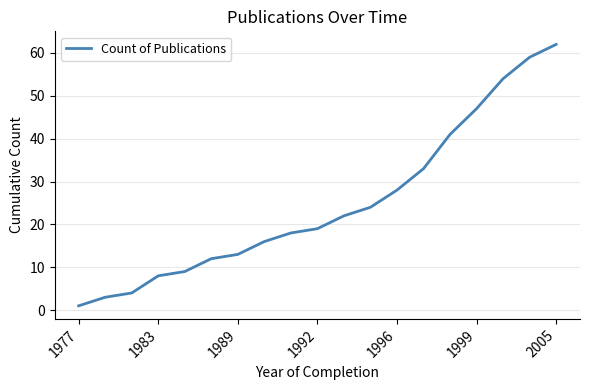

What is the difference between the maximum and minimum values?

61